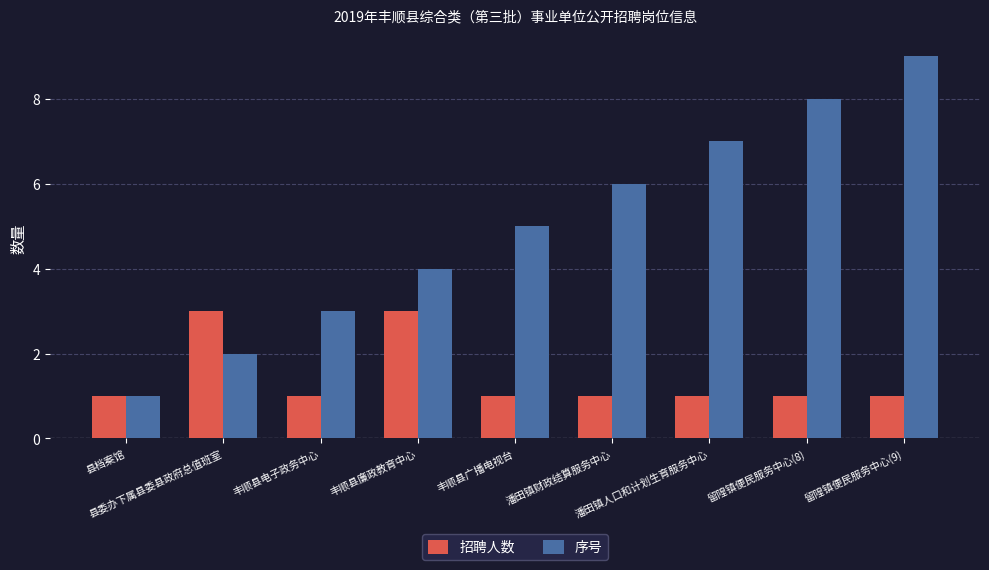

How many bars are there in each group?

2